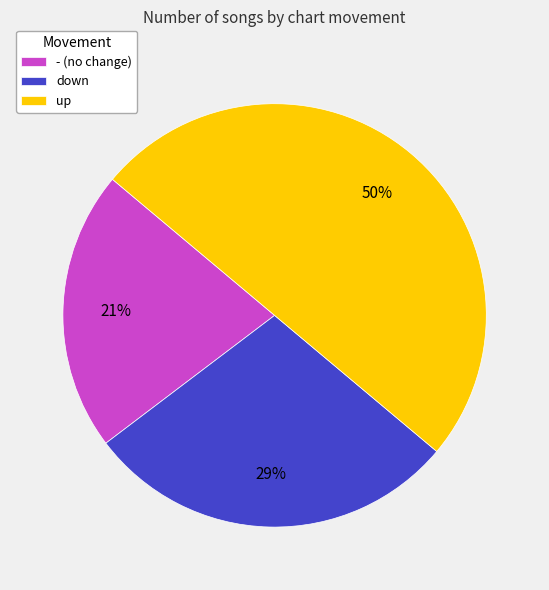

How many segments does this pie chart have?

3